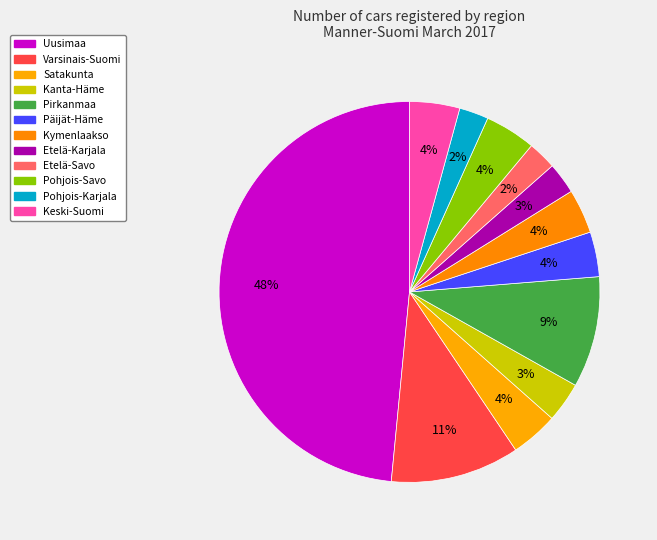

Rank the categories by value from lowest to highest.

Etelä-Savo, Pohjois-Karjala, Etelä-Karjala, Kanta-Häme, Kymenlaakso, Päijät-Häme, Satakunta, Keski-Suomi, Pohjois-Savo, Pirkanmaa, Varsinais-Suomi, Uusimaa